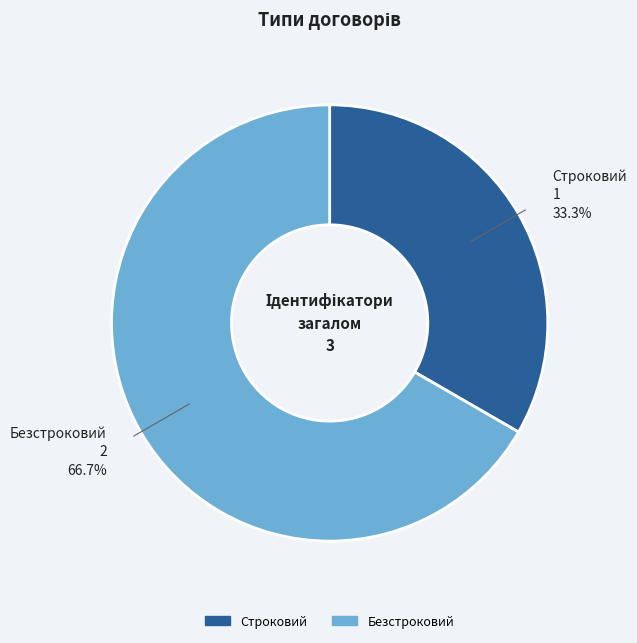

Does Безстроковий account for over 50% of the chart?

Yes